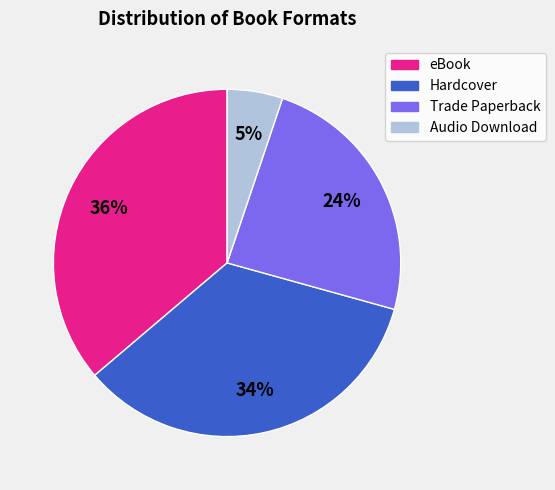

Count the number of slices in the pie.

4